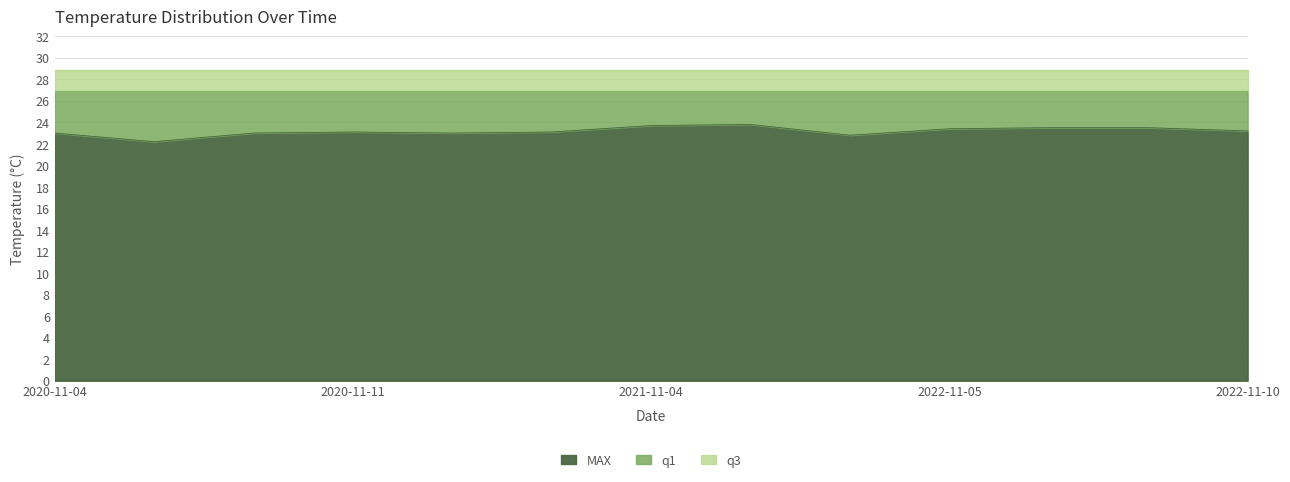

The MAX series shows 31.4 at 2022-11-07. True or false?

False